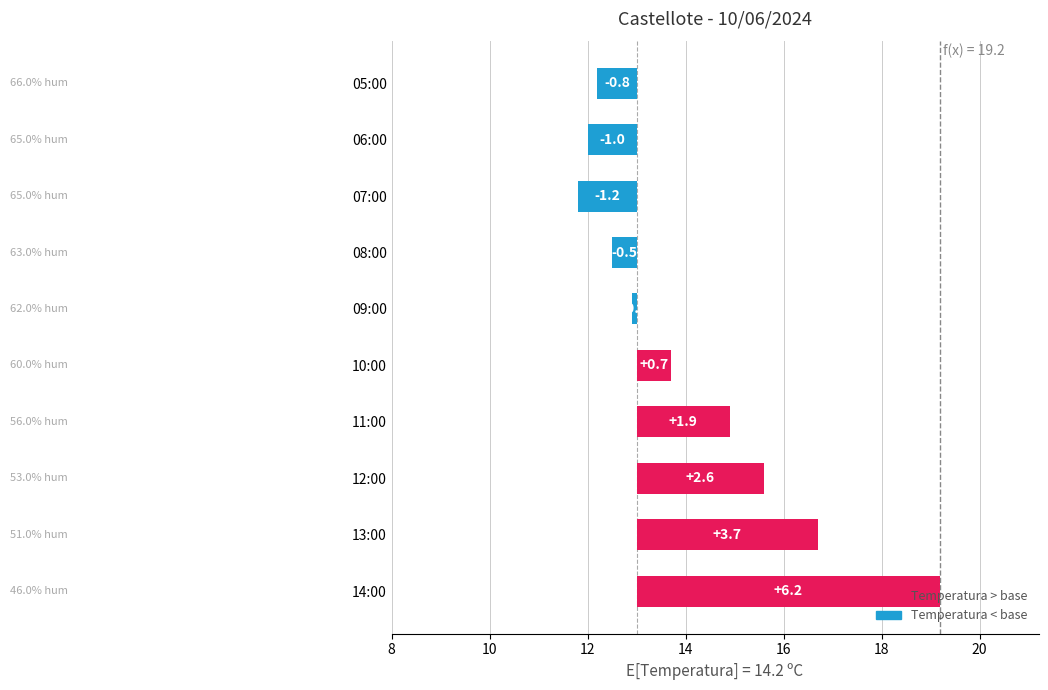

How many values are below zero?

5